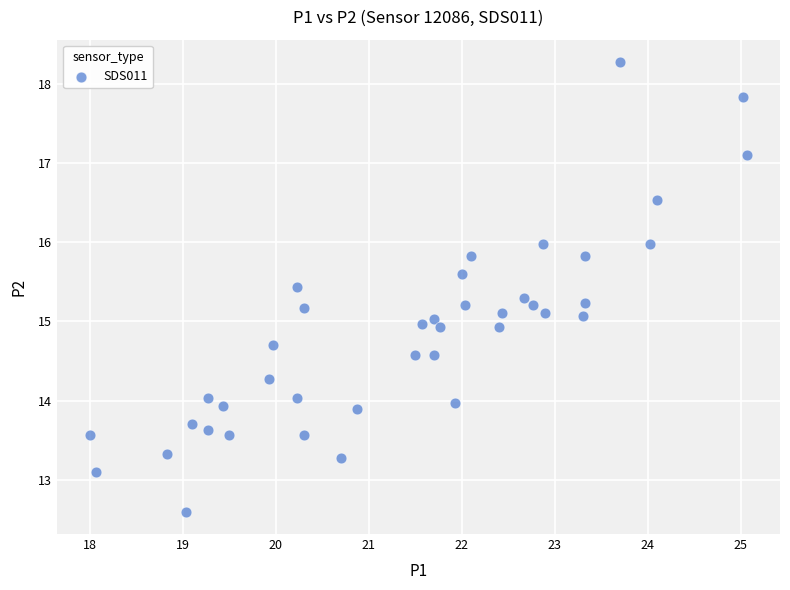

What is the range of Y values (max minus min)?

5.7